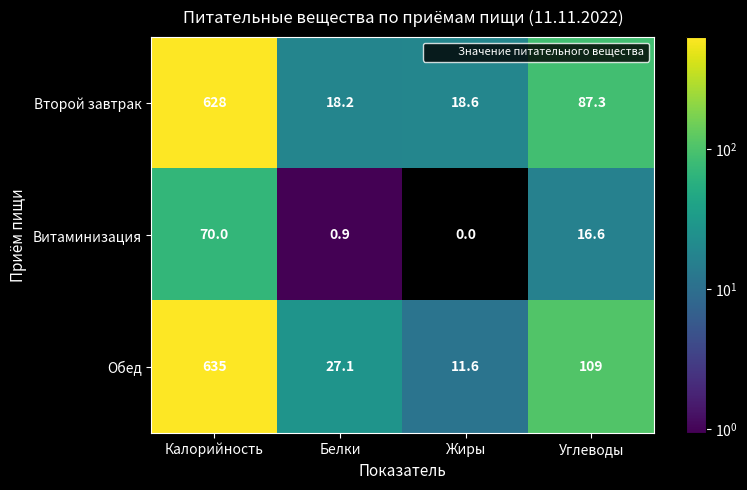

True or false: Витаминизация has a value of 16.6 at Углеводы.

True